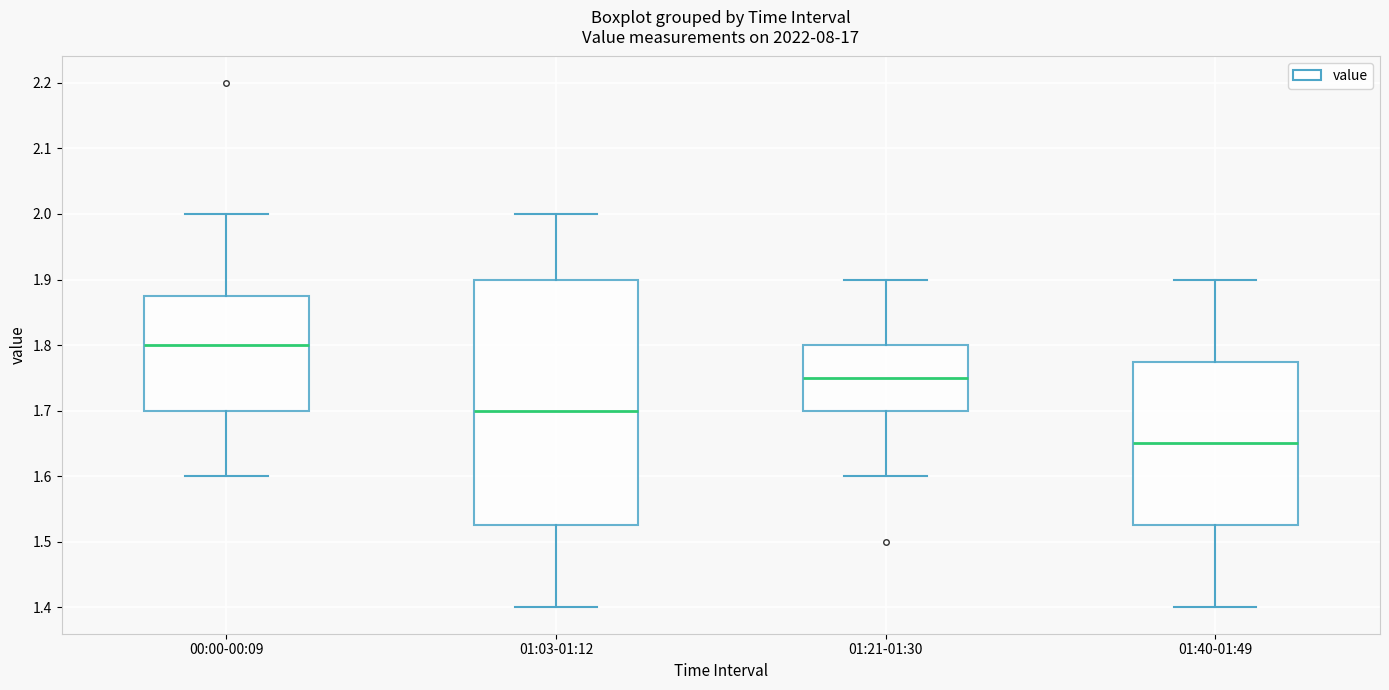

Which box's median line is the highest?

00:00-00:09